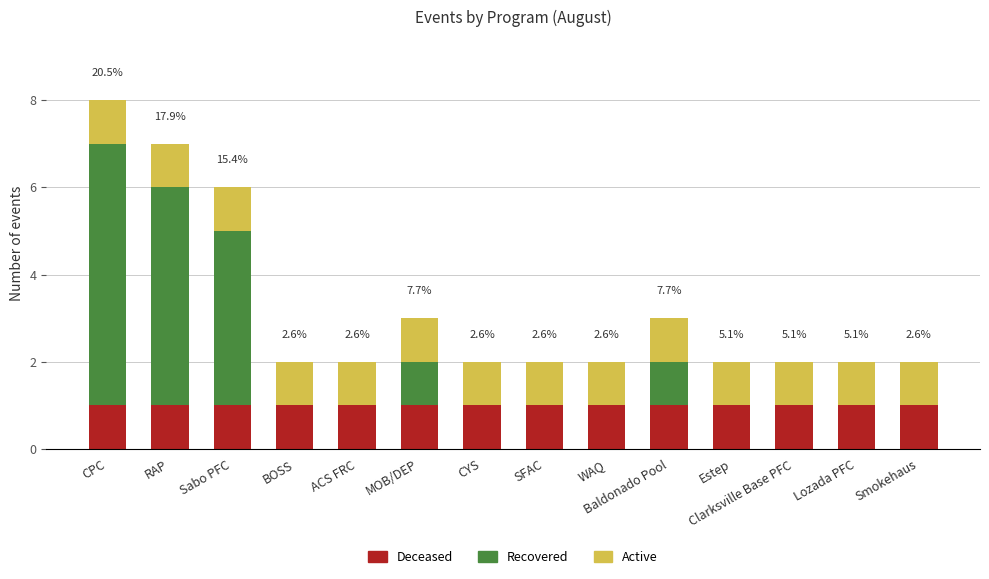

True or false: Deceased has a value of 1 at Sabo PFC.

True